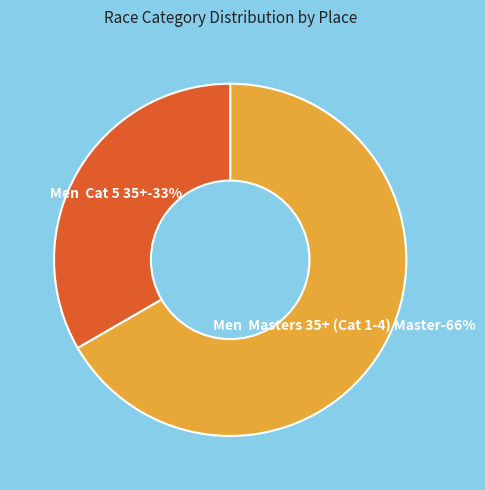

To the nearest percent, what is the difference between the Men  Masters 35+ (Cat 1-4) Master and Men  Cat 5 35+ slice percentages?

33%